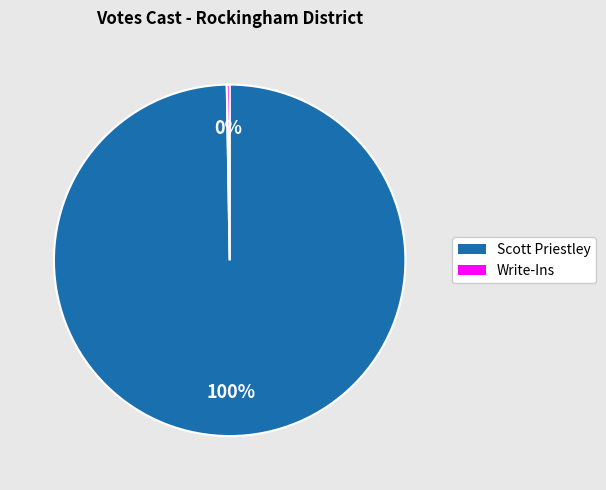

Does Scott Priestley represent more than half of the total?

Yes